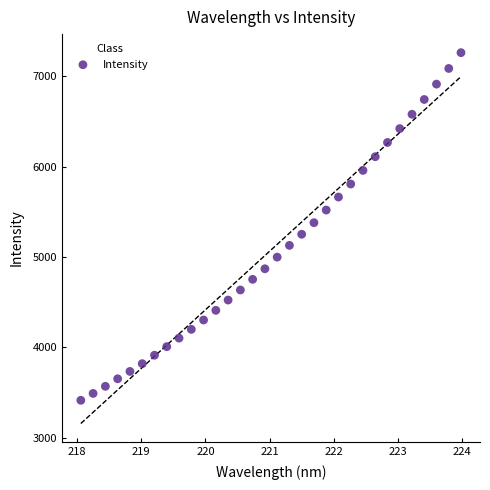

What is the range of Y values (max minus min)?

3850.3